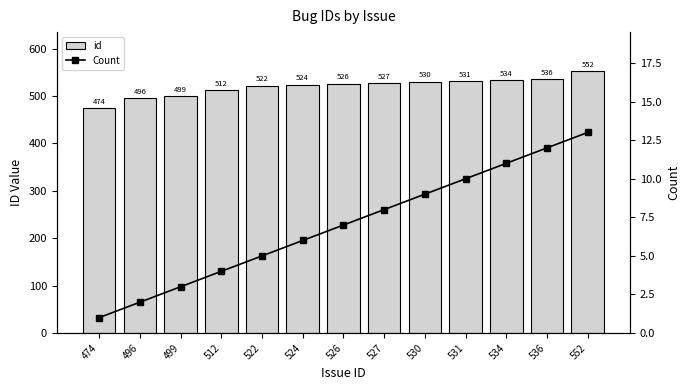

Read the Count value at 527, to the nearest 10.

10